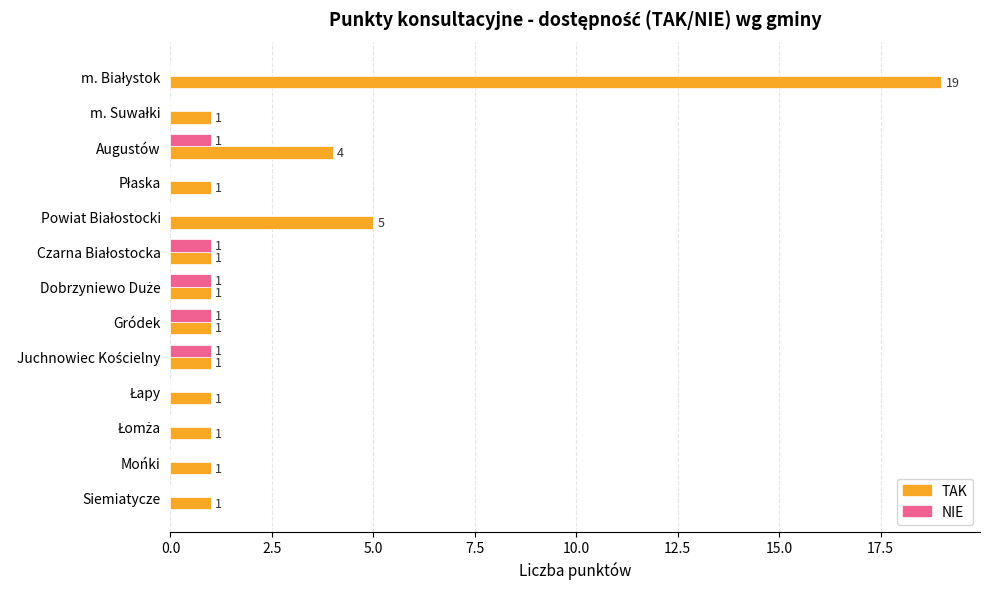

What is the highest value of the TAK series?

19